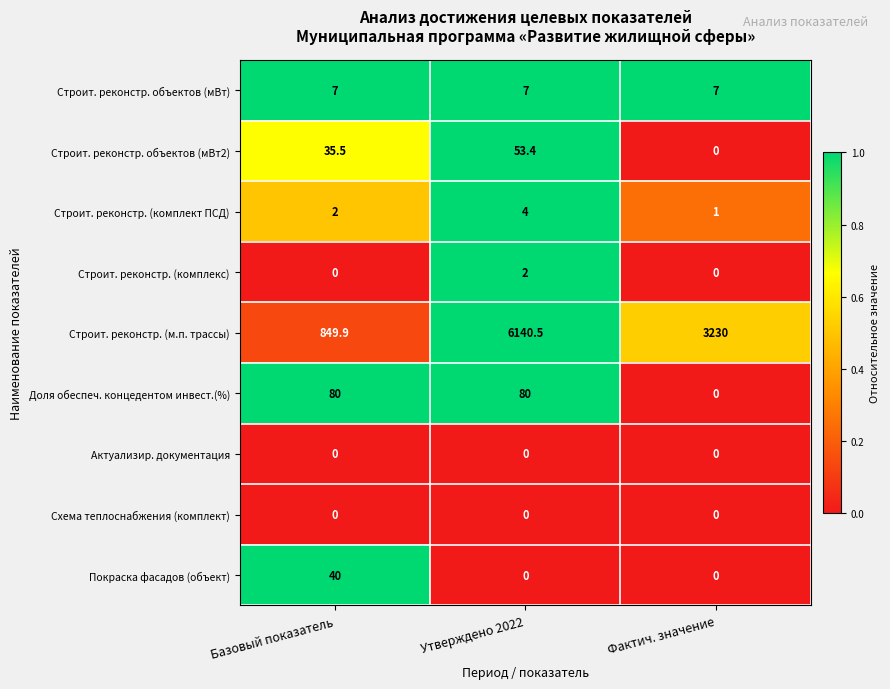

At which category is the sum across all series the highest?

Утверждено 2022